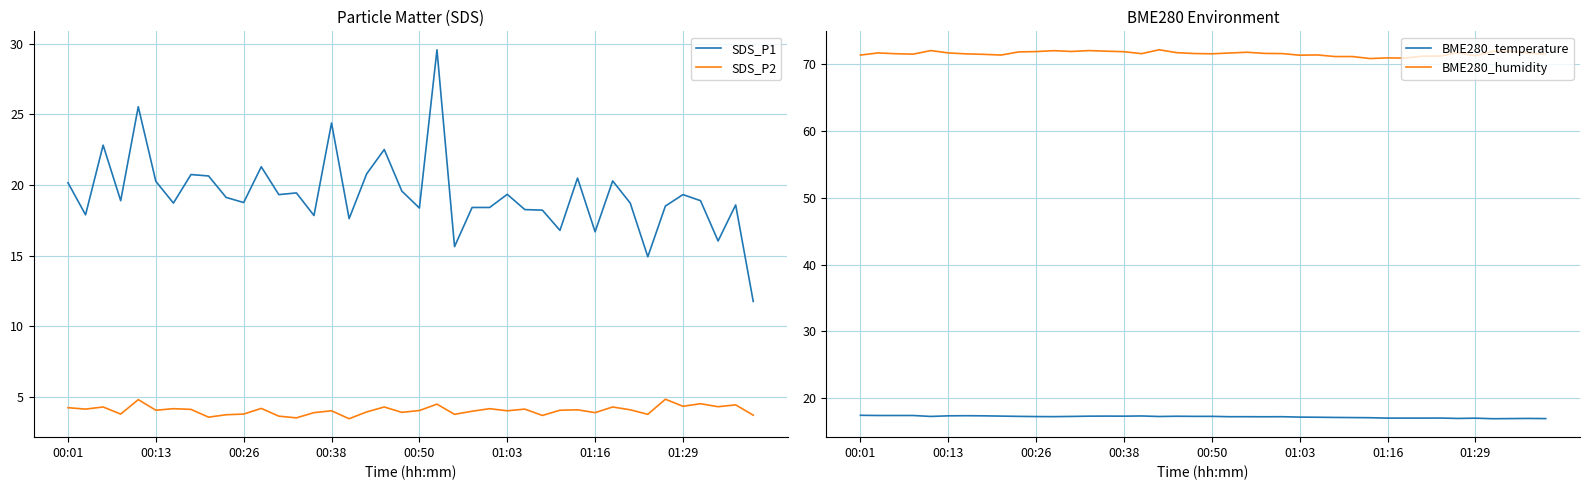

What is the lowest value of the SDS_P2 series?

3.5